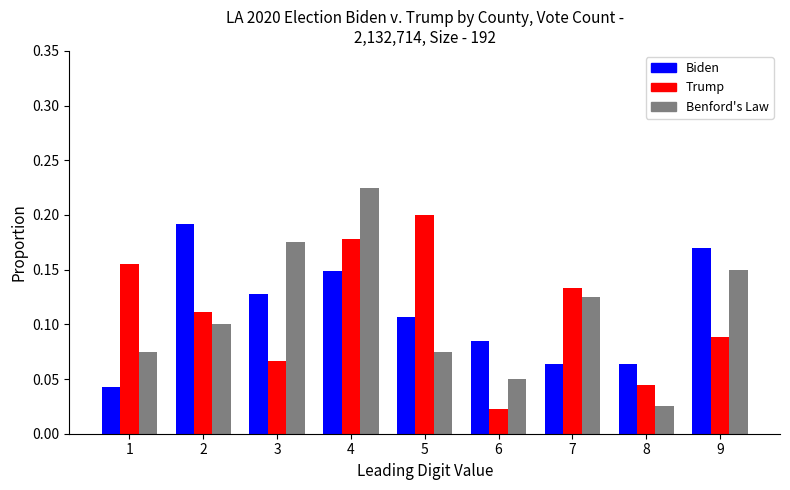

Are the bars horizontal?

No